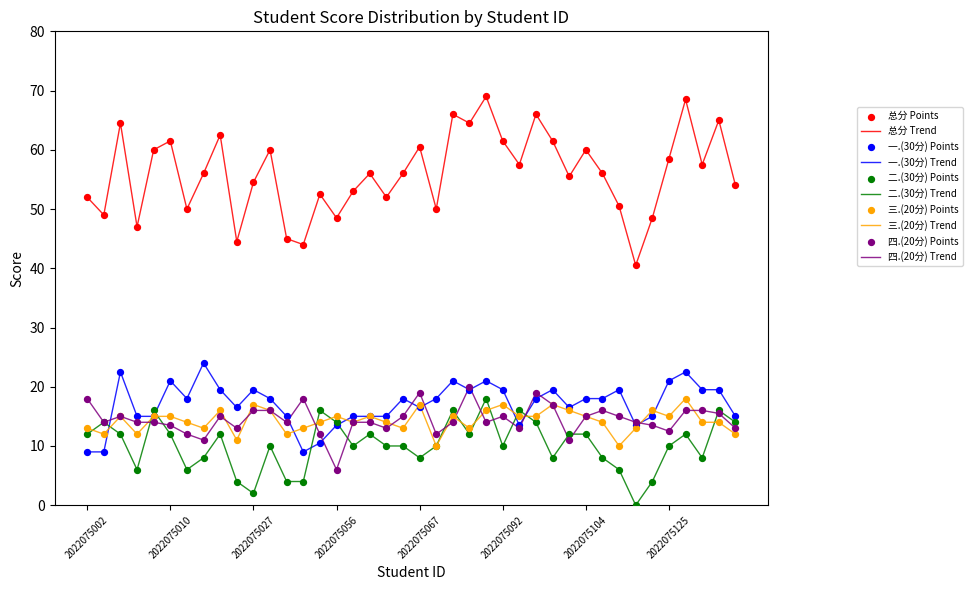

Which series has the largest range (max minus min)?

总分 Trend